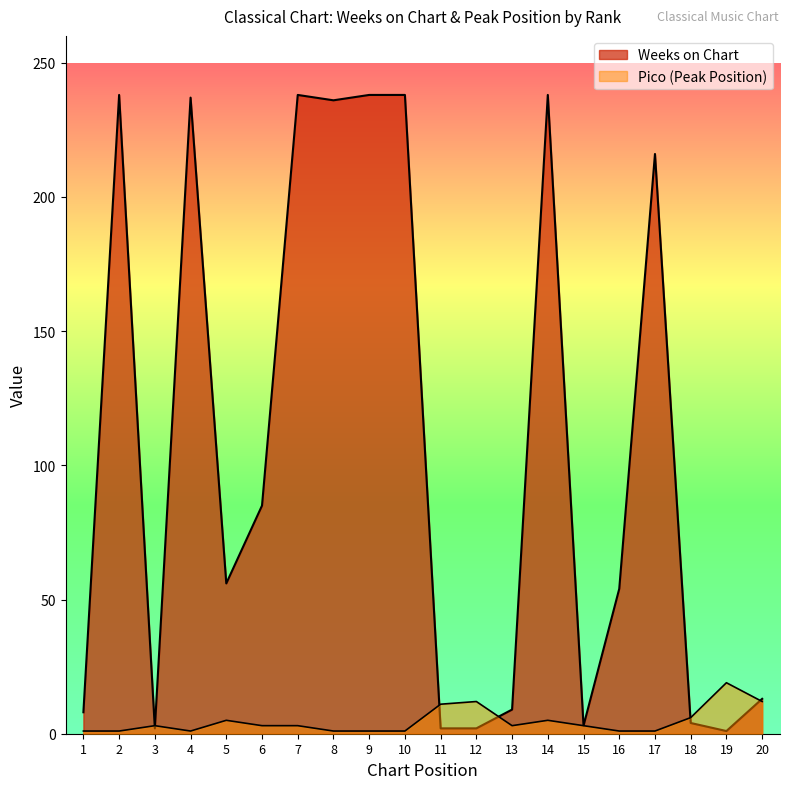

Is the value of Weeks on Chart at 14 greater than the value of Pico at 2?

Yes